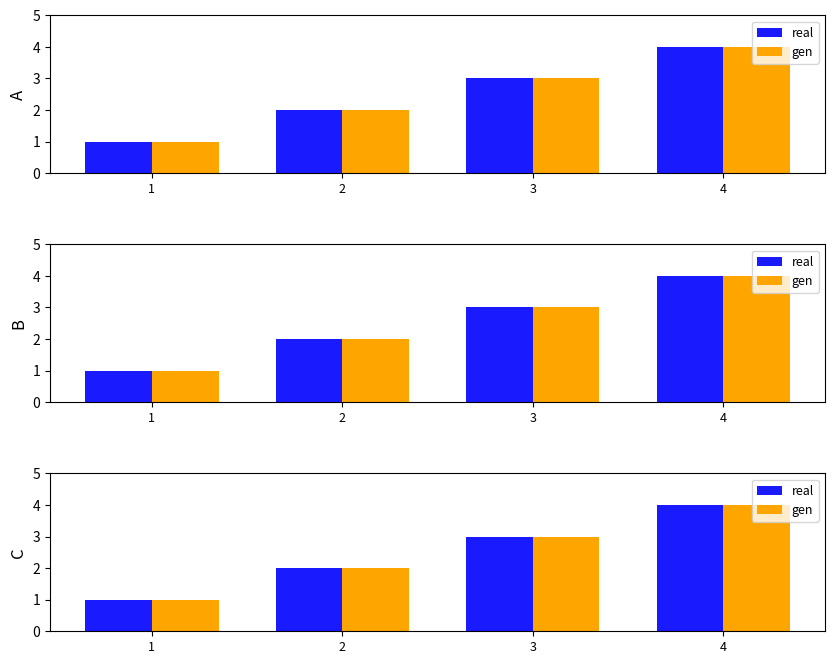

What is the value of the gen bar at the 1st from the left?

1